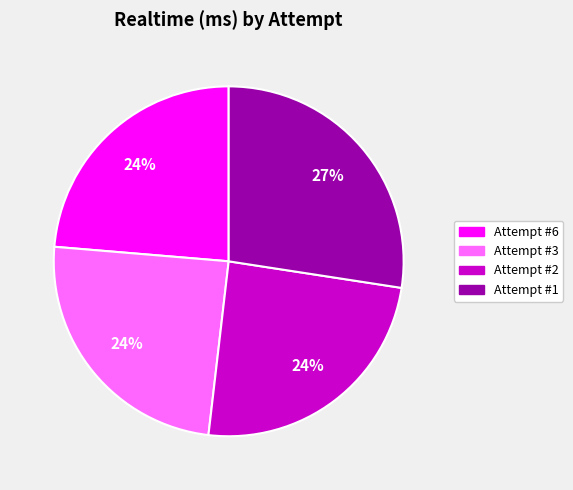

To the nearest percent, what portion does Attempt #2 represent?

24%